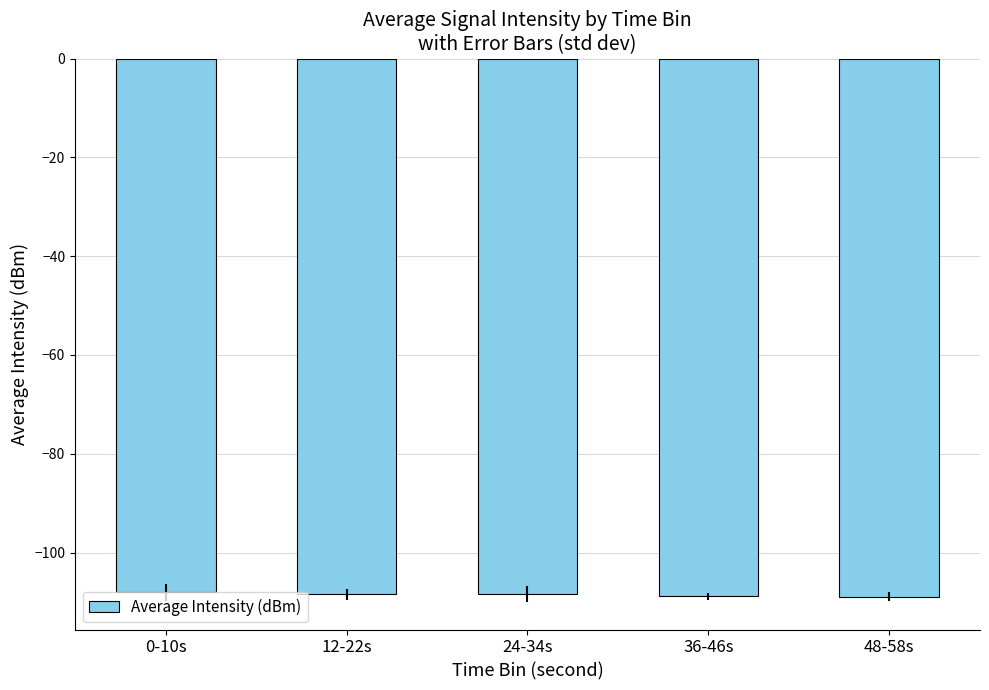

What is the smallest value displayed?

-108.9